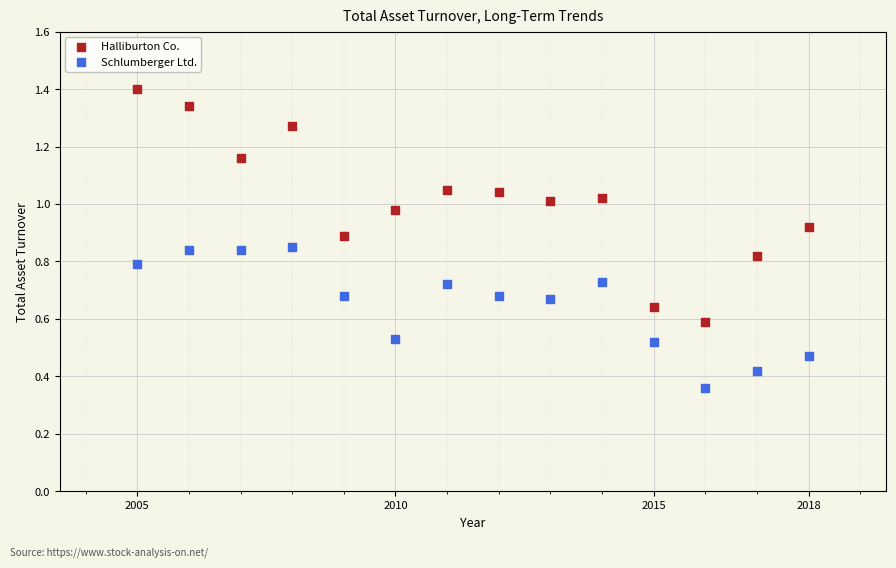

What is the X range (max minus min) for the scatter plot?

13.0